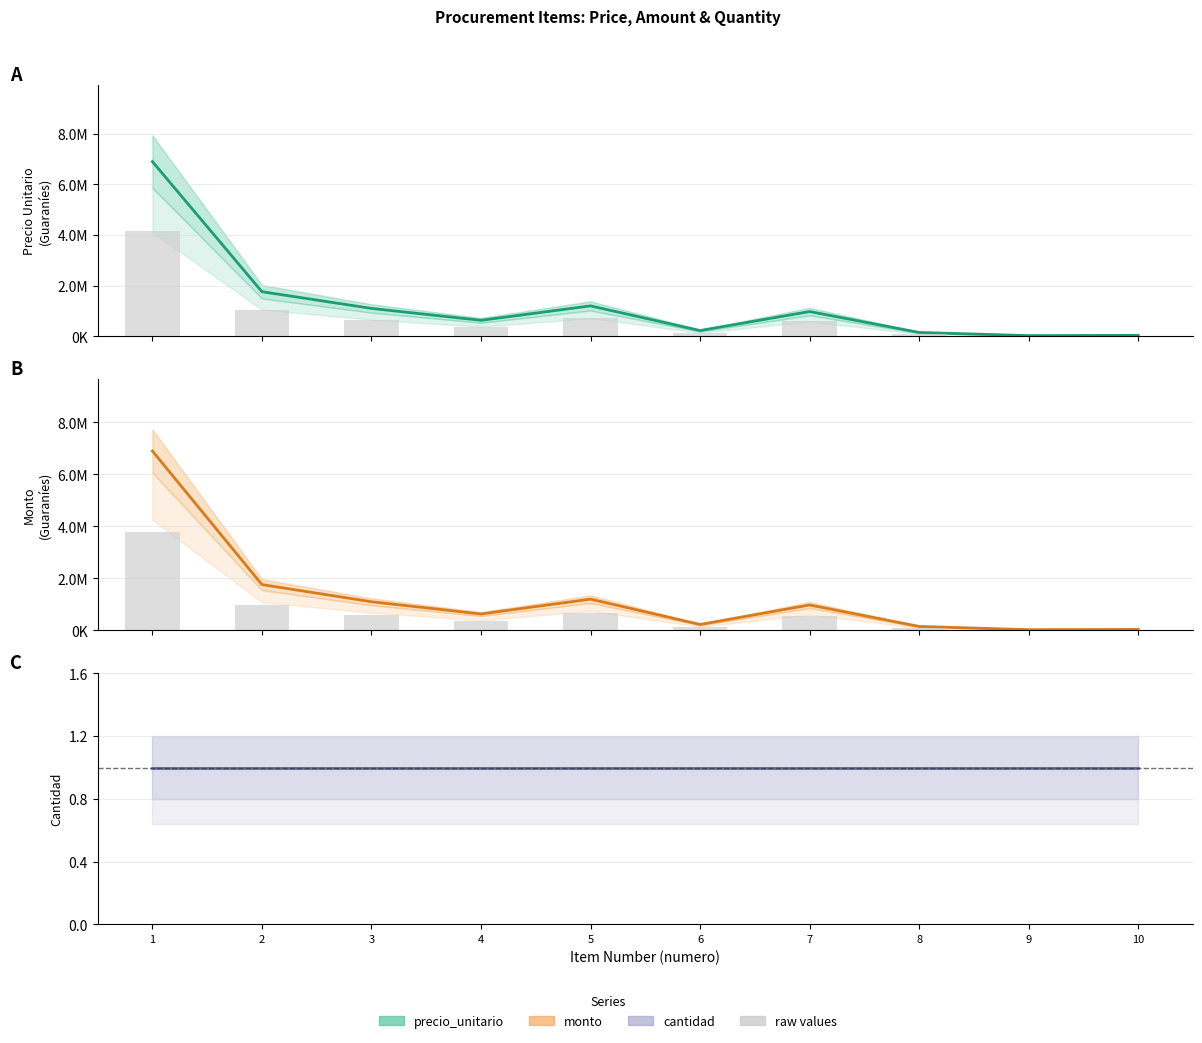

What is the sum of the monto raw values at 10 and 8?

101750.0